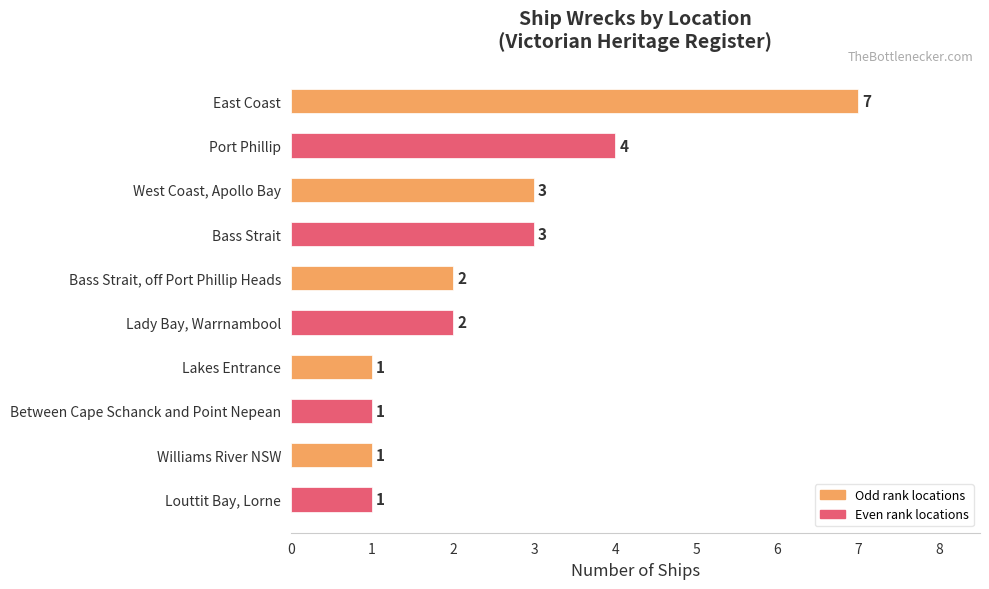

Between Port Phillip and Williams River NSW, which is larger?

Port Phillip